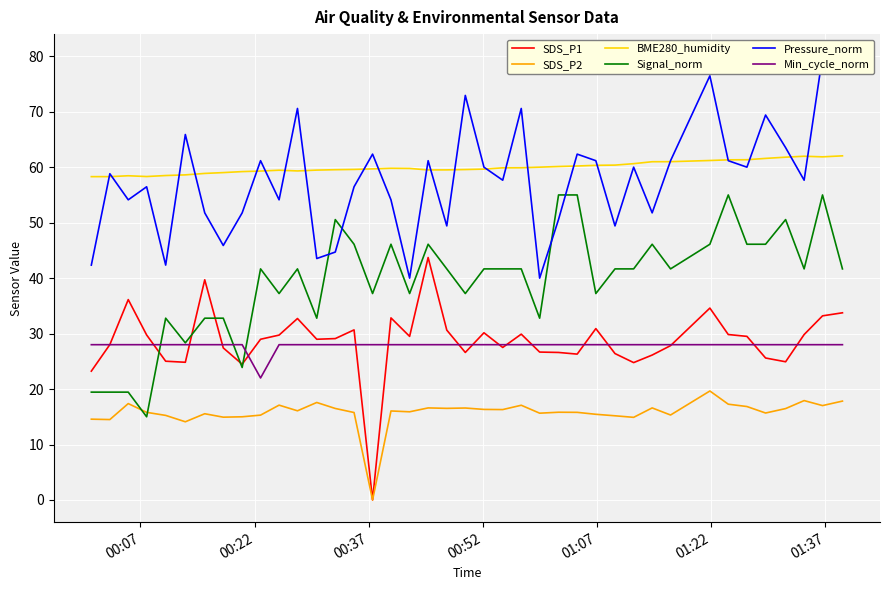

True or false: BME280_humidity and Signal_norm intersect in this chart.

False